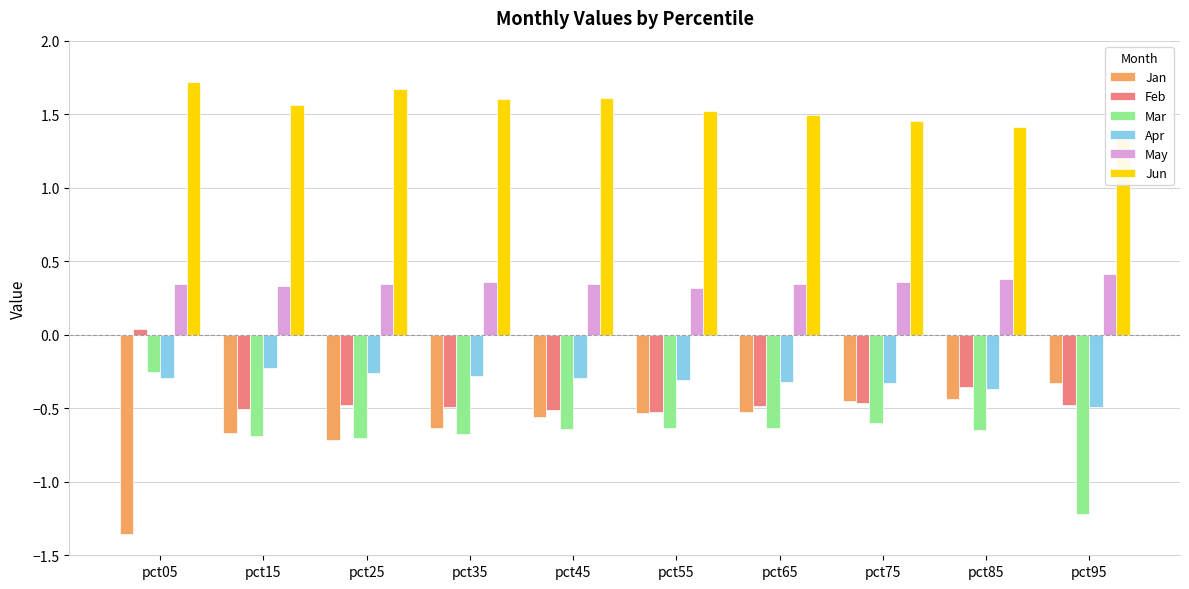

What are all the series names shown in the legend?

Jan, Feb, Mar, Apr, May, Jun